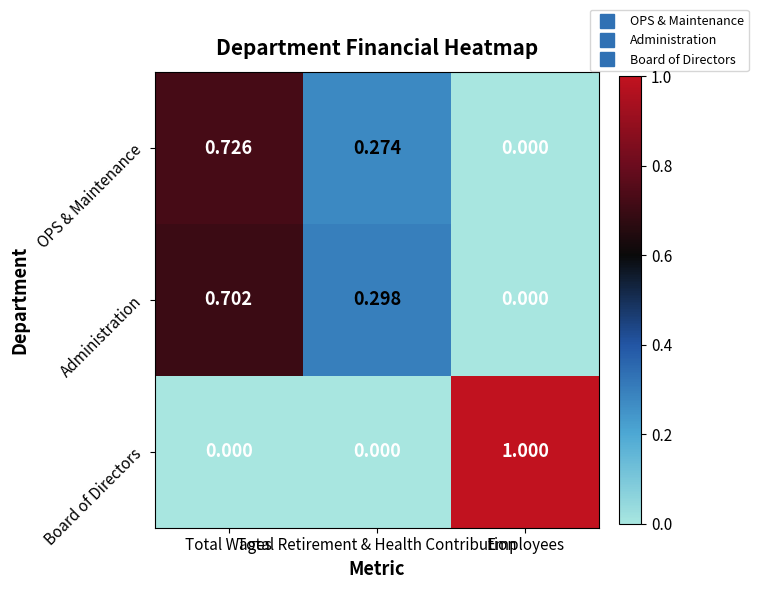

What is the greatest value displayed?

1.0